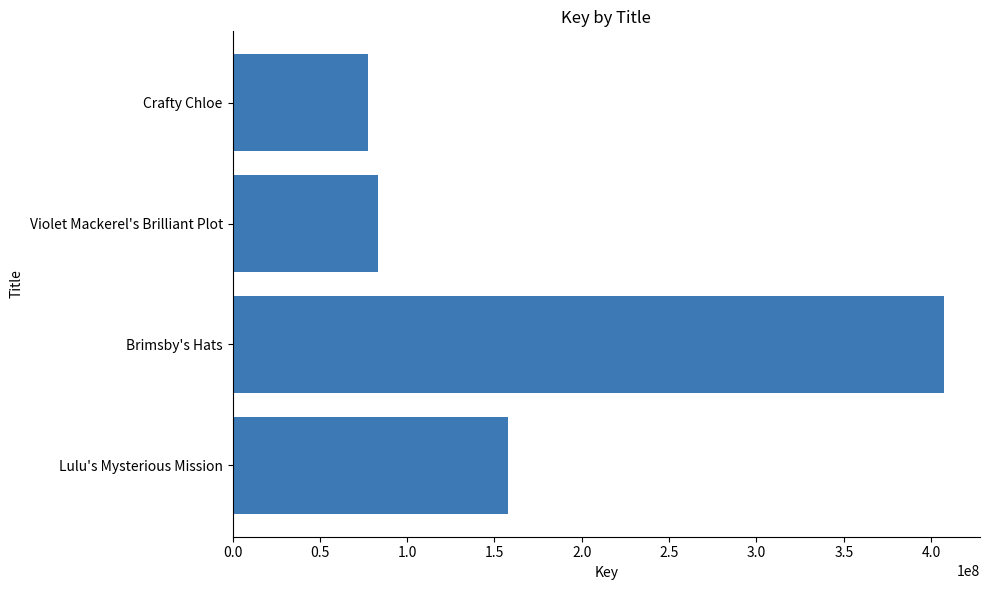

Where is the data nearest to the value 242719570?

Lulu's Mysterious Mission